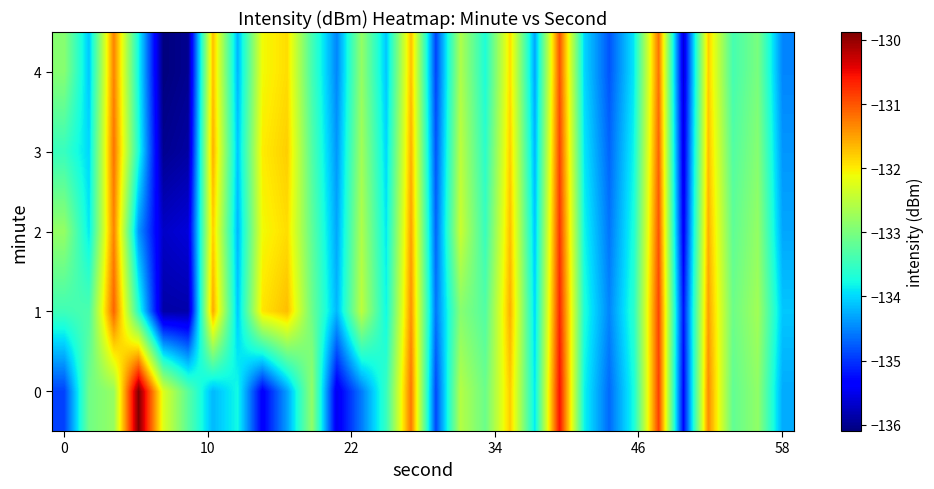

Reading right to left, what are all the values shown in this chart?

0: -134.3	-132.8	-133.2	-131.4	-135.3	-130.9	-133.7	-134.7	-133.8	-130.6	-133.9	-131.8	-133.1	-132.6	-134.9	-131.2	-133.5	-134.6	-135.5	-132.8	-134.3	-135.4	-133.8	-134.2	-133.2	-132.3	-129.9	-132.8	-133.1	-134.9
1: -134.1	-132.7	-133.1	-131.5	-135.2	-130.9	-133.6	-134.5	-133.7	-130.7	-134.0	-131.6	-133.3	-132.9	-134.6	-131.4	-133.8	-132.5	-134.2	-133.1	-131.7	-132.0	-134.1	-131.6	-135.9	-135.9	-133.6	-131.1	-133.4	-133.4
2: -134.3	-132.8	-133.2	-131.6	-135.4	-131.0	-133.7	-134.6	-133.8	-130.8	-134.1	-131.7	-133.5	-132.4	-134.7	-131.5	-133.9	-132.6	-134.3	-133.2	-131.9	-132.1	-134.2	-131.8	-135.6	-135.7	-134.4	-131.3	-133.9	-132.8
3: -134.4	-132.9	-133.3	-131.7	-135.5	-131.1	-133.8	-134.7	-133.9	-130.9	-134.2	-131.8	-133.6	-132.5	-134.8	-131.6	-134.0	-132.7	-134.4	-133.3	-131.8	-132.0	-134.1	-131.6	-135.9	-136.0	-133.7	-131.2	-134.0	-133.5
4: -134.5	-133.0	-133.4	-131.8	-135.6	-131.2	-133.9	-134.8	-134.0	-131.0	-134.3	-131.9	-133.7	-132.6	-134.9	-131.7	-134.1	-132.8	-134.5	-133.4	-131.9	-132.1	-134.2	-131.7	-136.0	-136.1	-133.8	-131.3	-134.1	-132.9